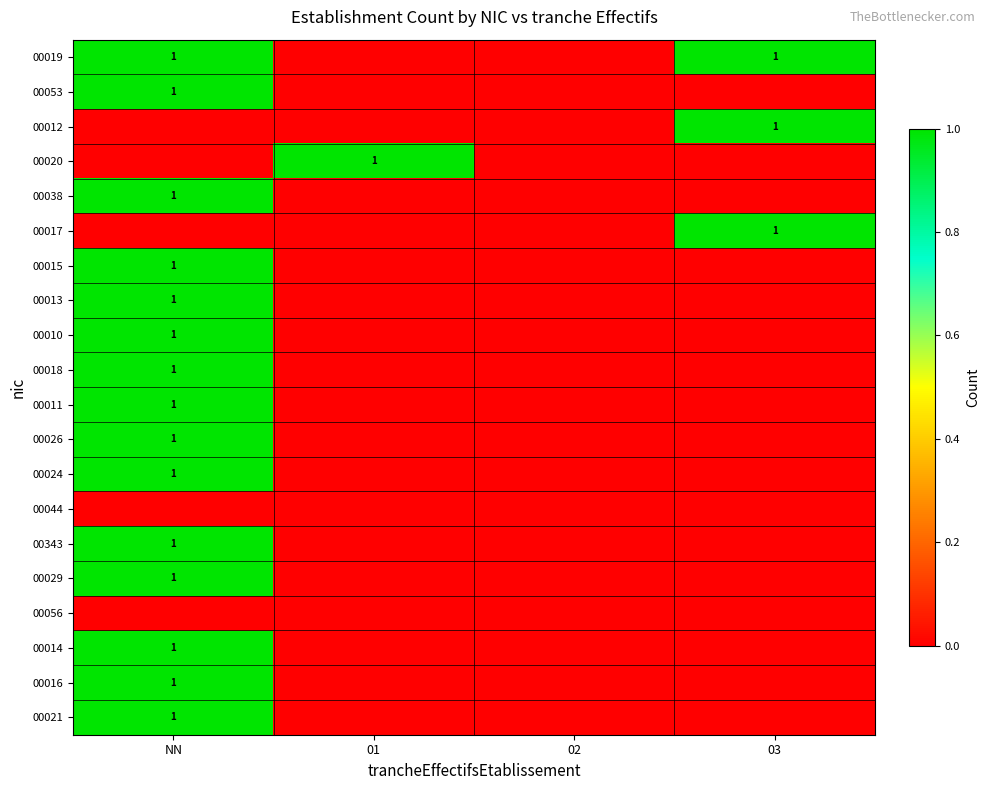

Rank the categories by 00019 value from highest to lowest.

NN, 03, 01, 02